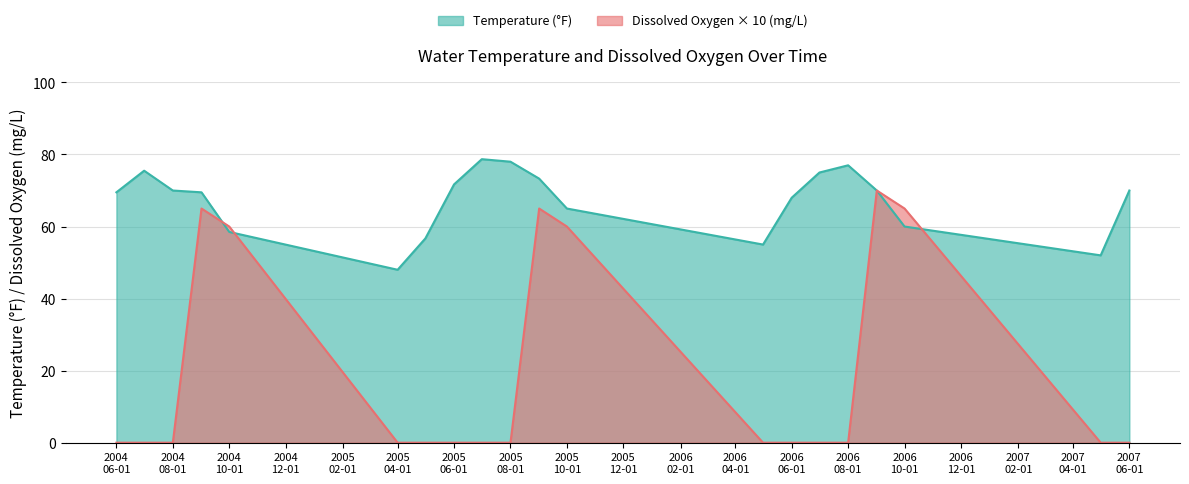

Which series has the widest spread of values?

Dissolved Oxygen × 10 (mg/L)